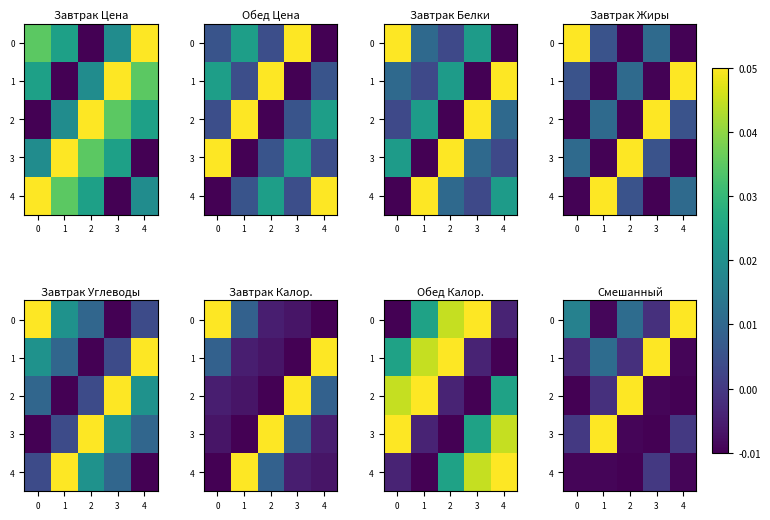

How many positive values does the 0 series have?

3